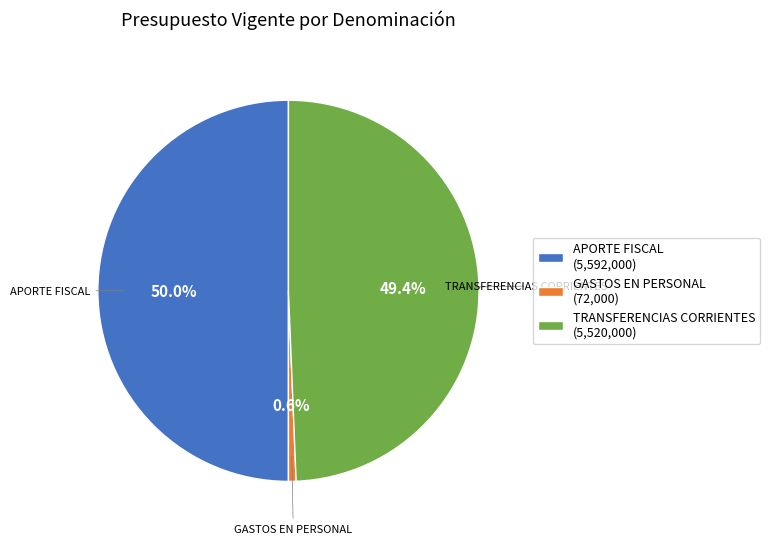

How many slices are in this pie chart?

3